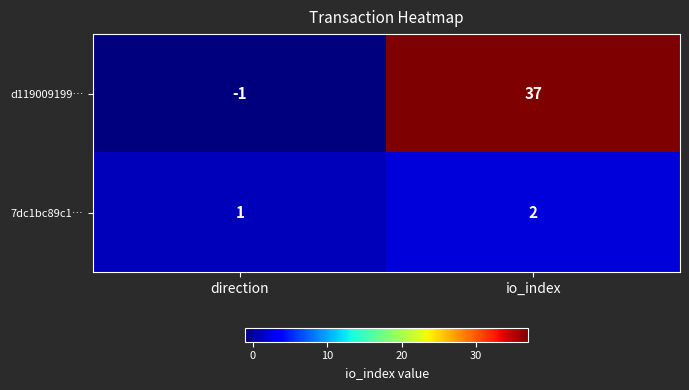

True or false: d119009199… has a value of -1 at direction.

True